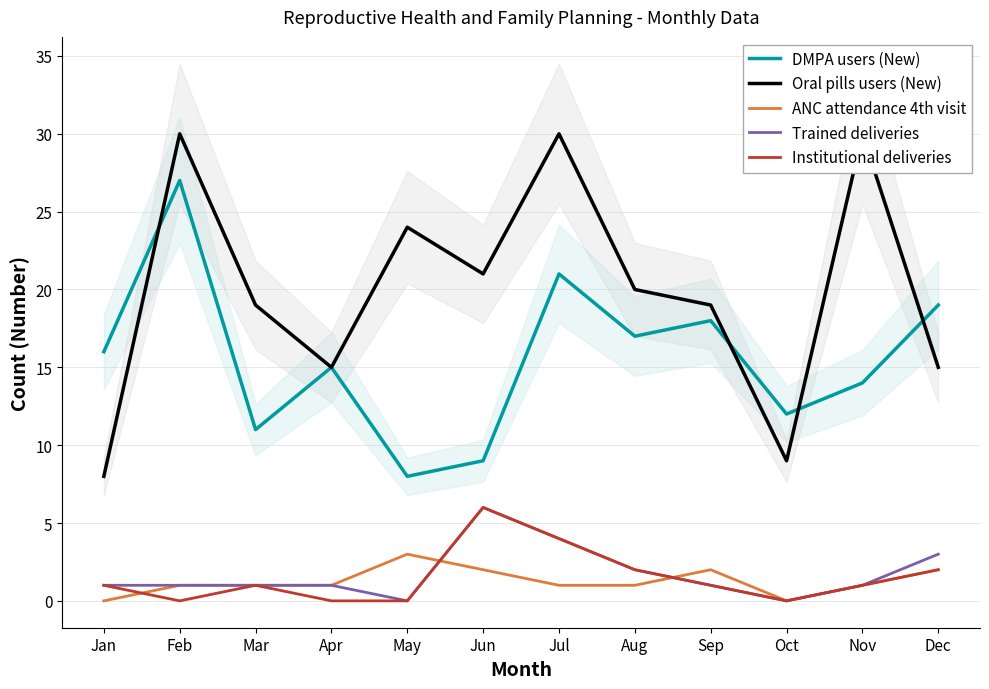

What are all the series names shown in the legend?

DMPA users (New), Oral pills users (New), ANC attendance 4th visit, Trained deliveries, Institutional deliveries